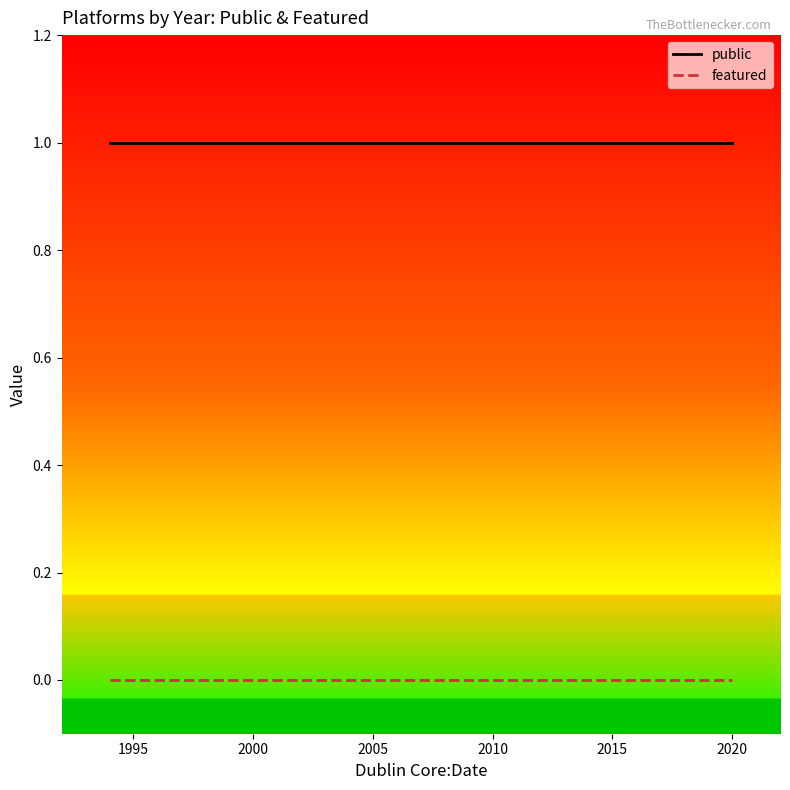

Does the chart display data point markers on the line(s)?

No